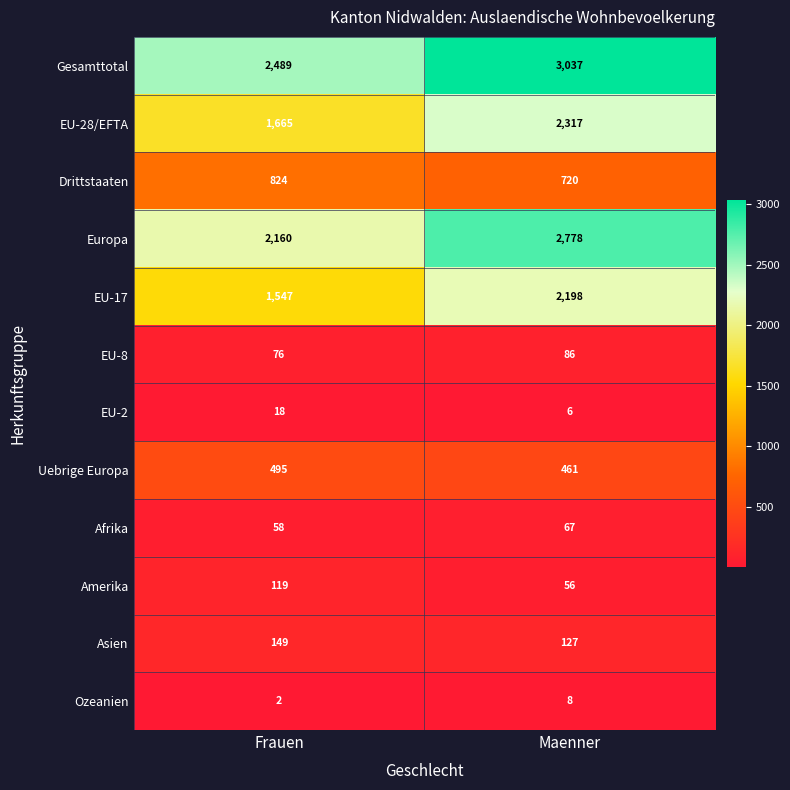

Where is EU-8 nearest to the value 81?

Frauen